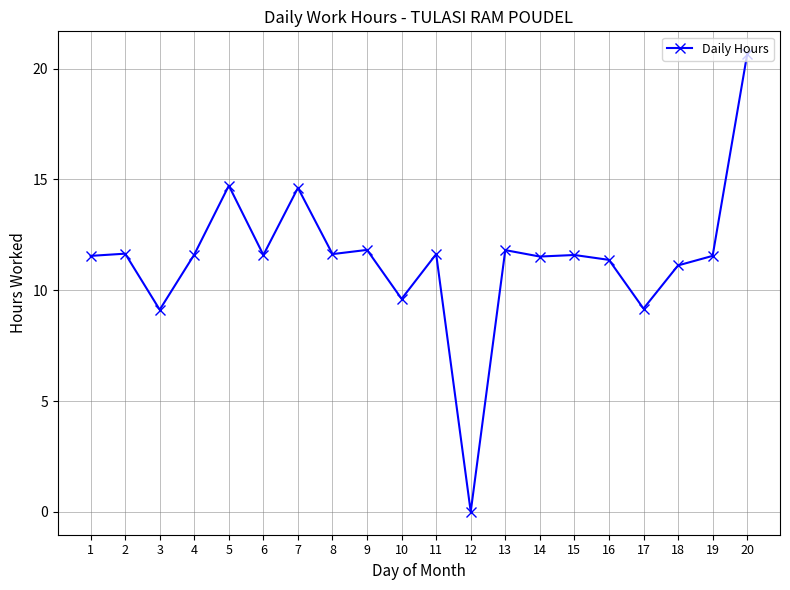

What is the approximate value at 8?

11.6